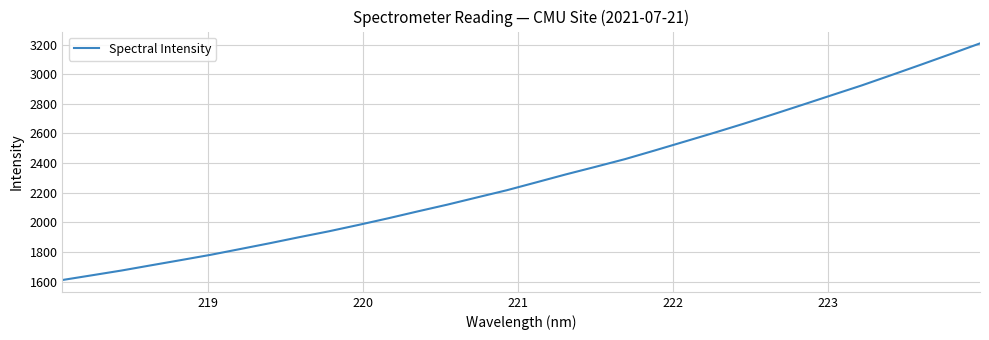

What is the difference between the maximum and minimum values?

1596.5